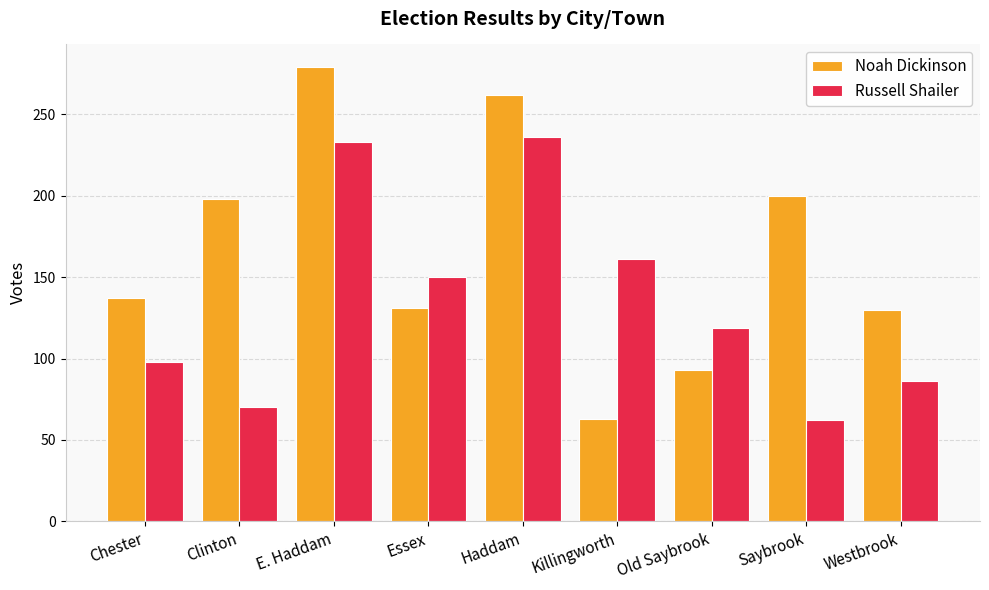

What is the total value across all series at Haddam?

498